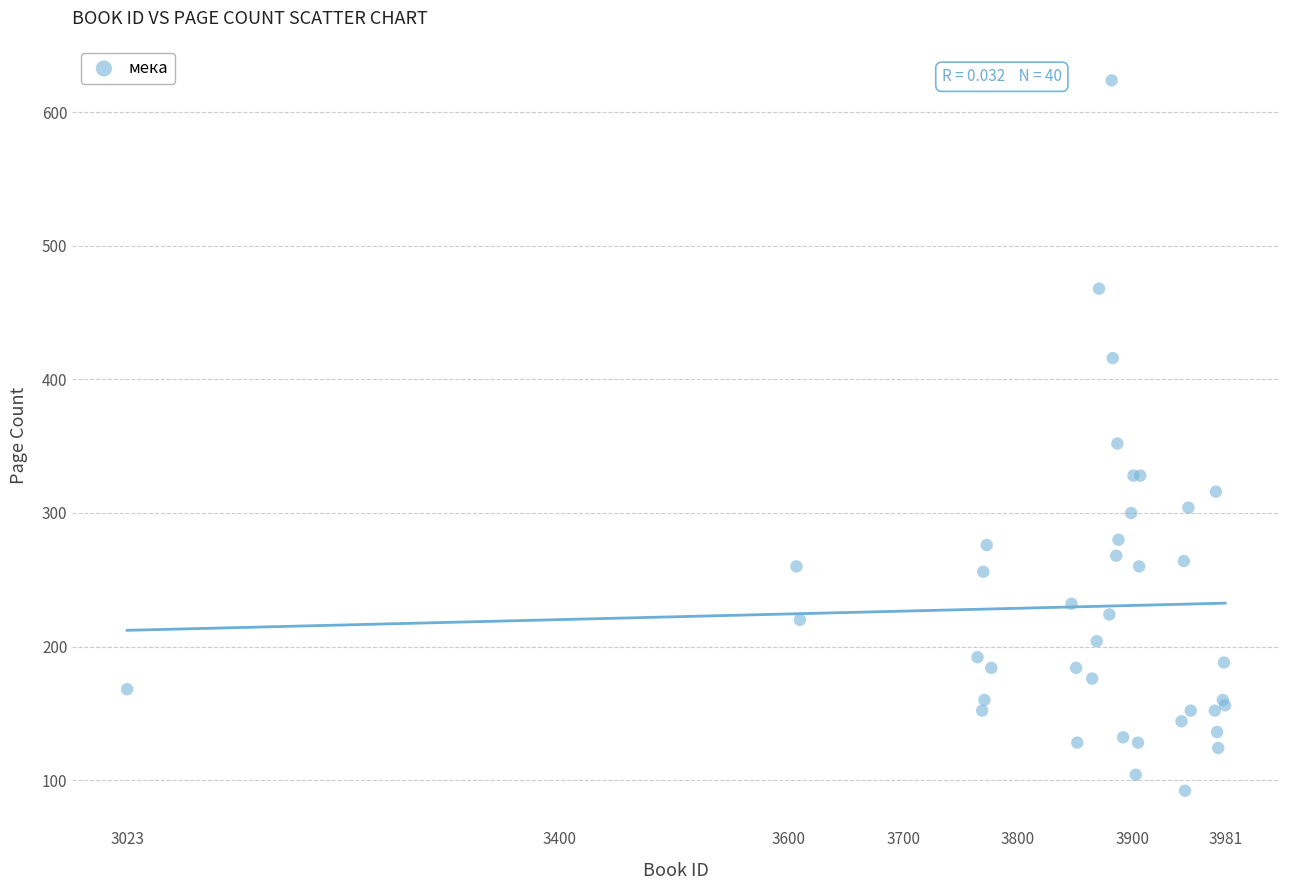

What Y value in the scatter plot is closest to 358?

352